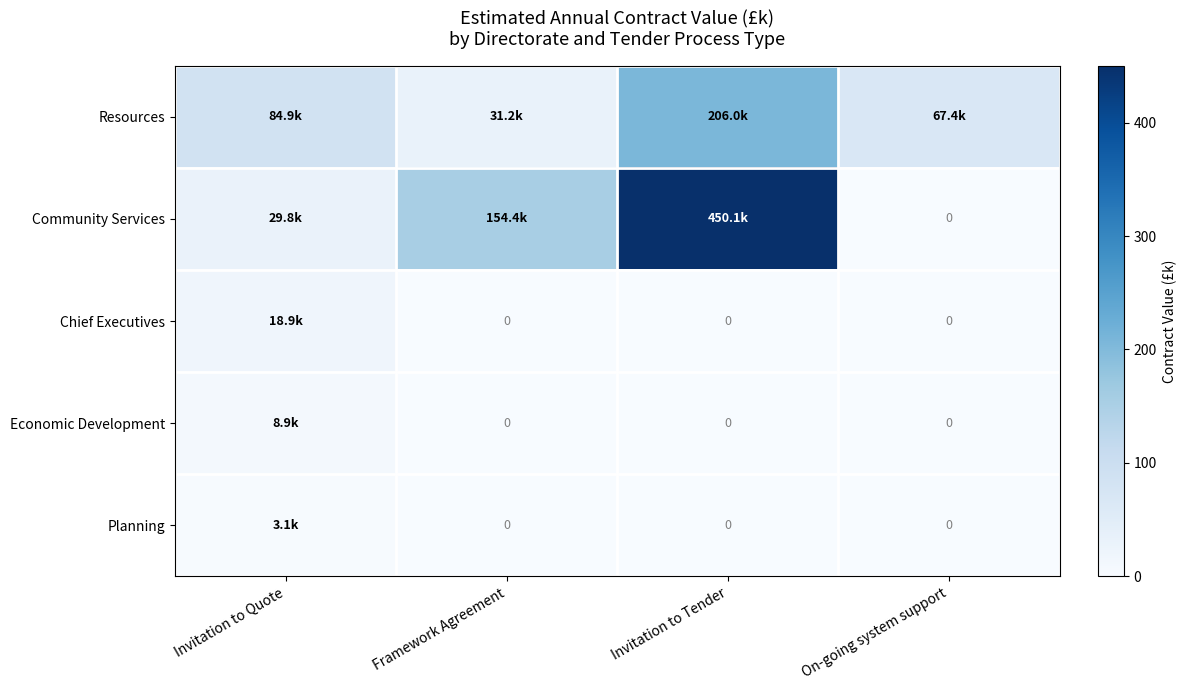

At which label does Community Services first exceed 154?

Framework Agreement